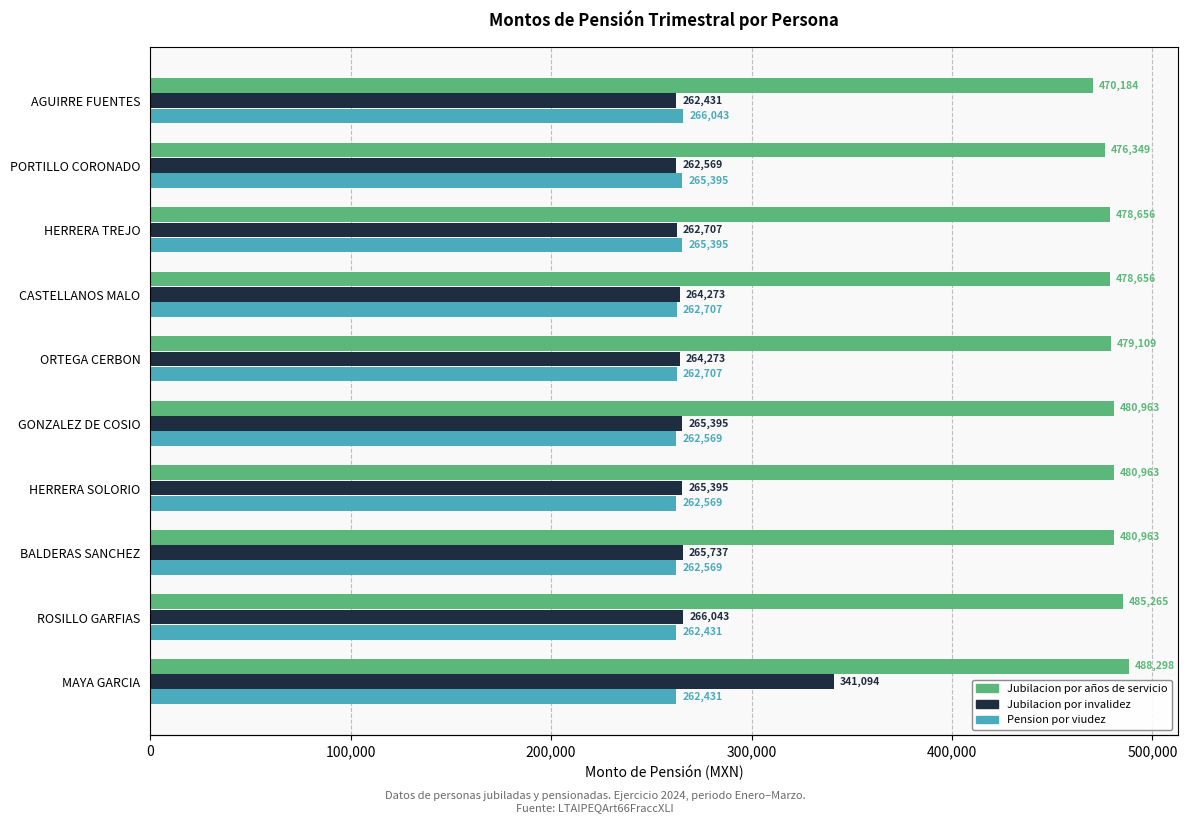

At how many categories does at least one series exceed 330763?

10